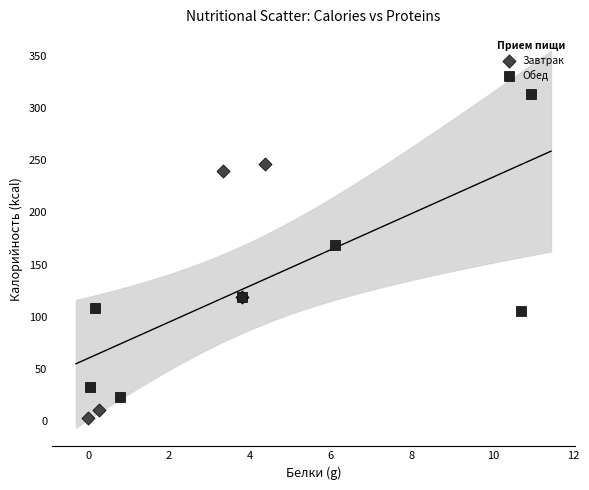

Which series reaches the maximum Y coordinate?

Обед